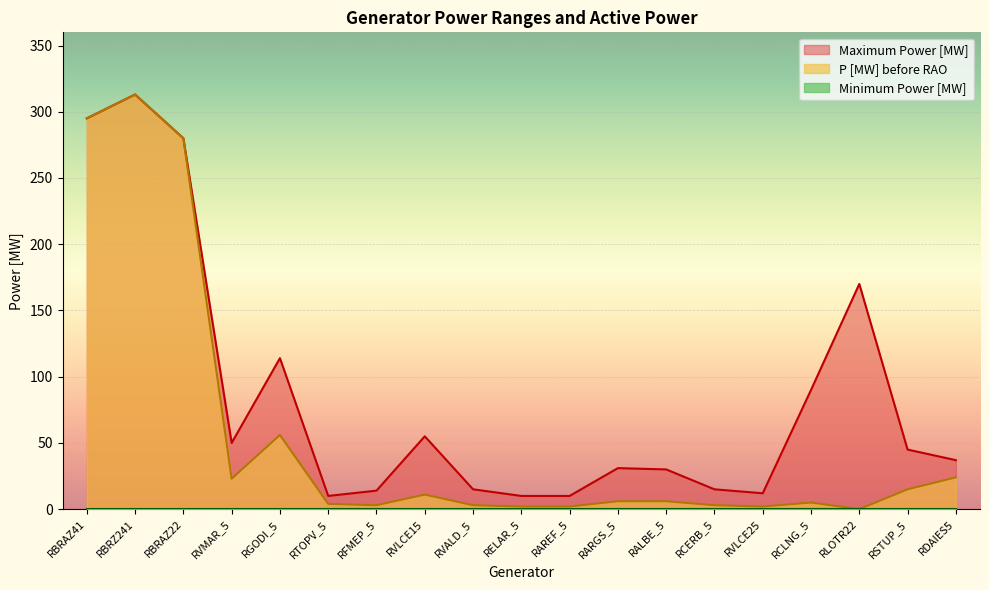

Rank the categories by Maximum Power [MW] value from lowest to highest.

RTOPV_5, RELAR_5, RAREF_5, RVLCE25, RFMEP_5, RVALD_5, RCERB_5, RALBE_5, RARGS_5, RDAIES5, RSTUP_5, RVMAR_5, RVLCE15, RCLNG_5, RGODI_5, RLOTR22, RBRAZ22, RBRAZ41, RBRZ241